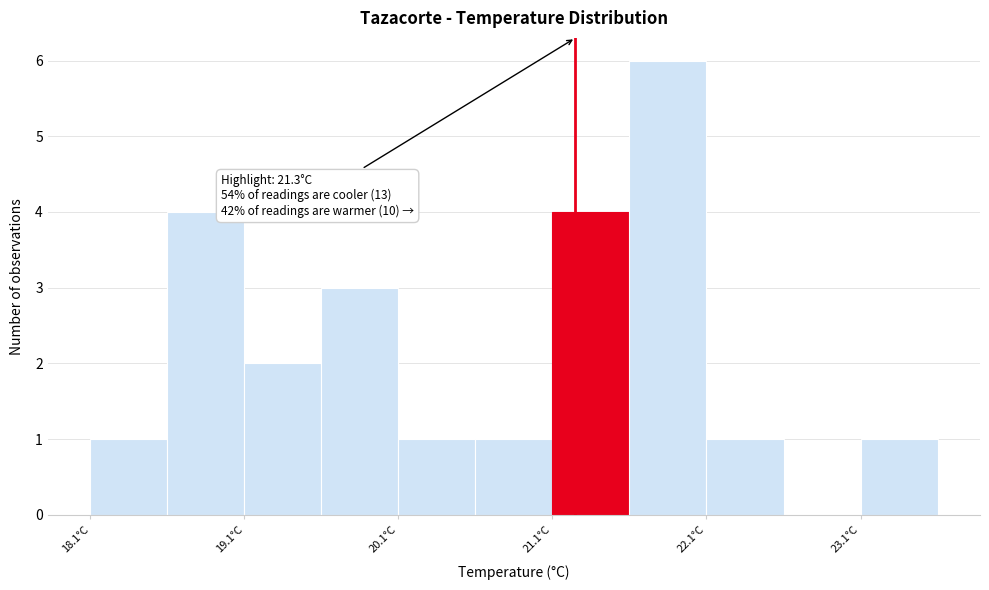

Which range on the x-axis has the tallest bar?

21.65 to 22.15